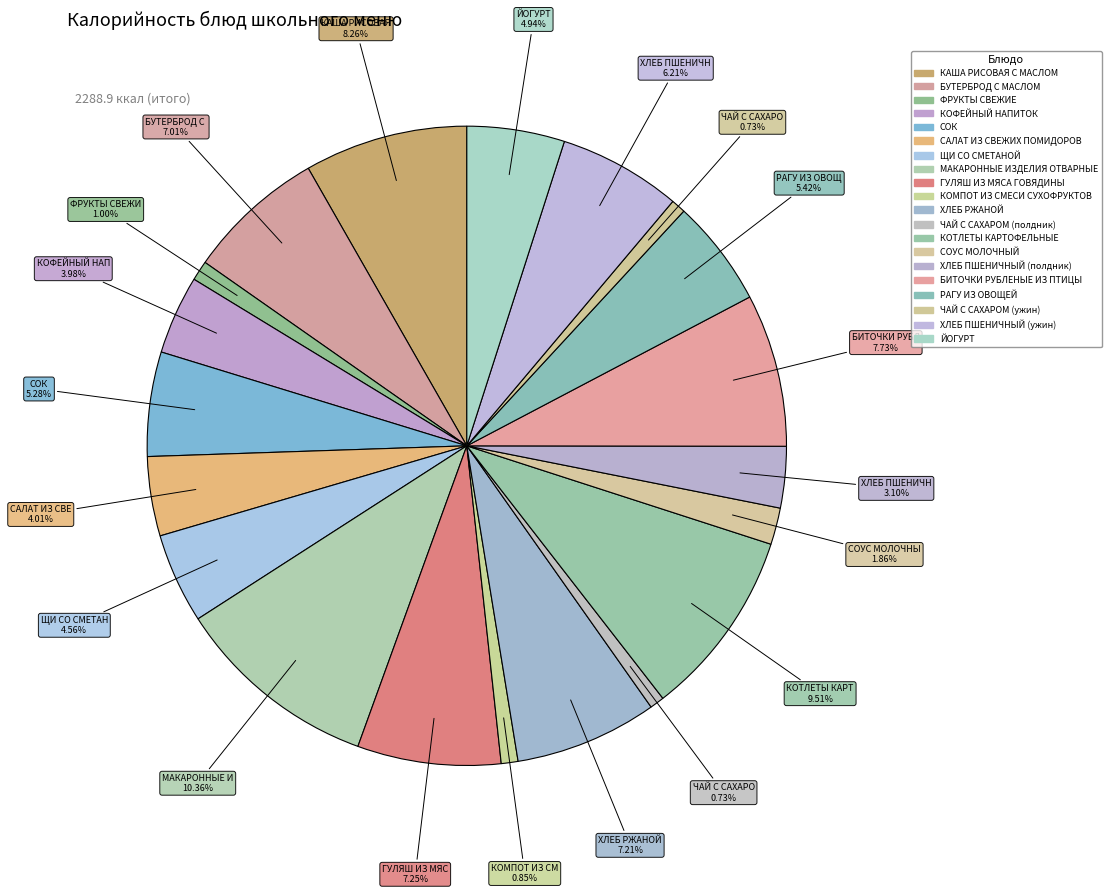

How many segments does this pie chart have?

20